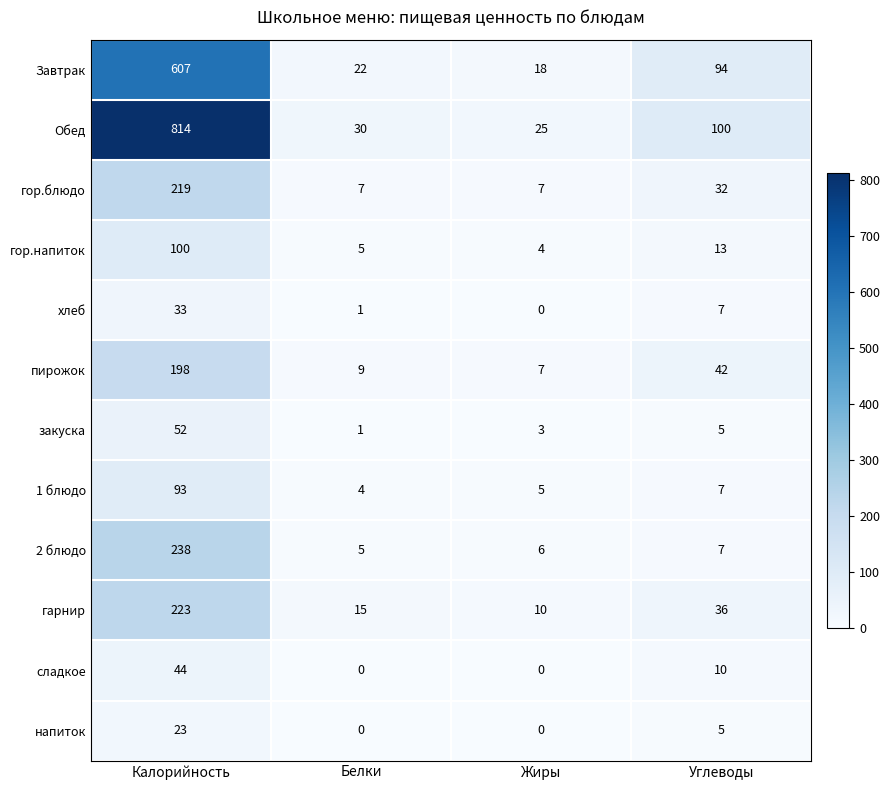

List the series in order of their peak value, highest first.

Обед, Завтрак, 2 блюдо, гарнир, гор.блюдо, пирожок, гор.напиток, 1 блюдо, закуска, сладкое, хлеб, напиток